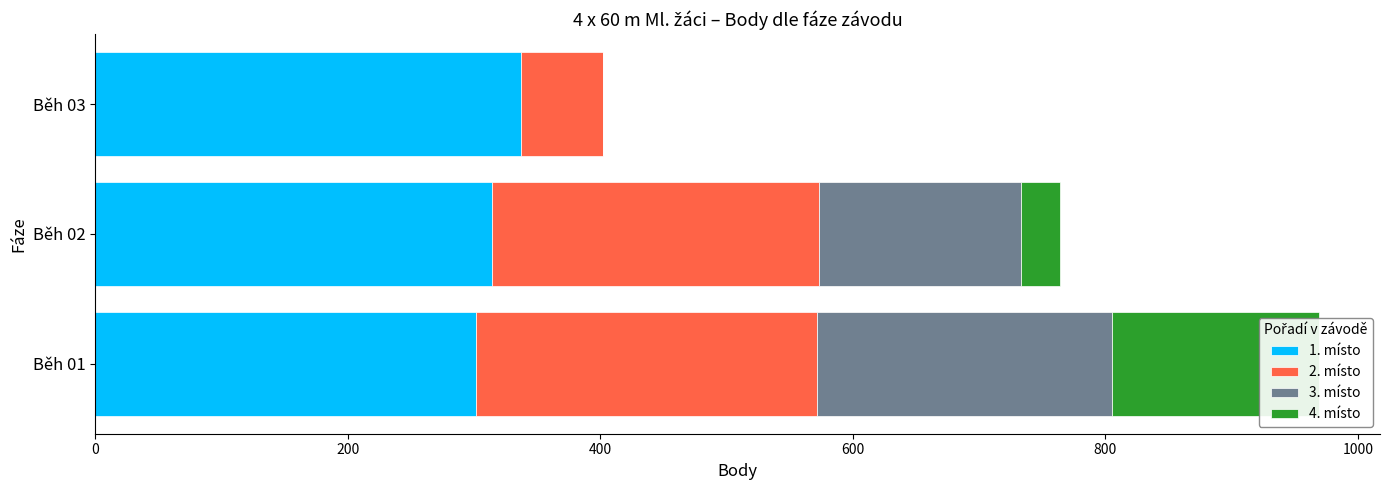

At how many categories does at least one series exceed 305?

2